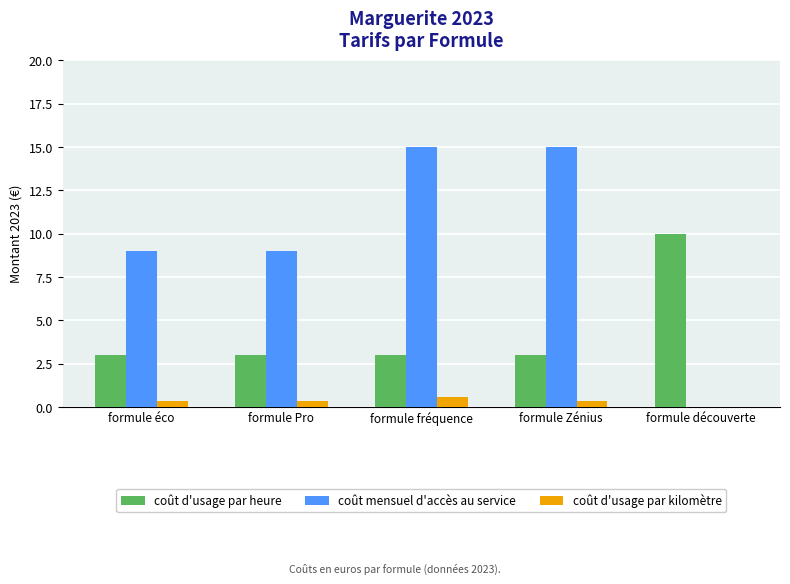

What value does the coût d'usage par heure series have at formule découverte?

10.0